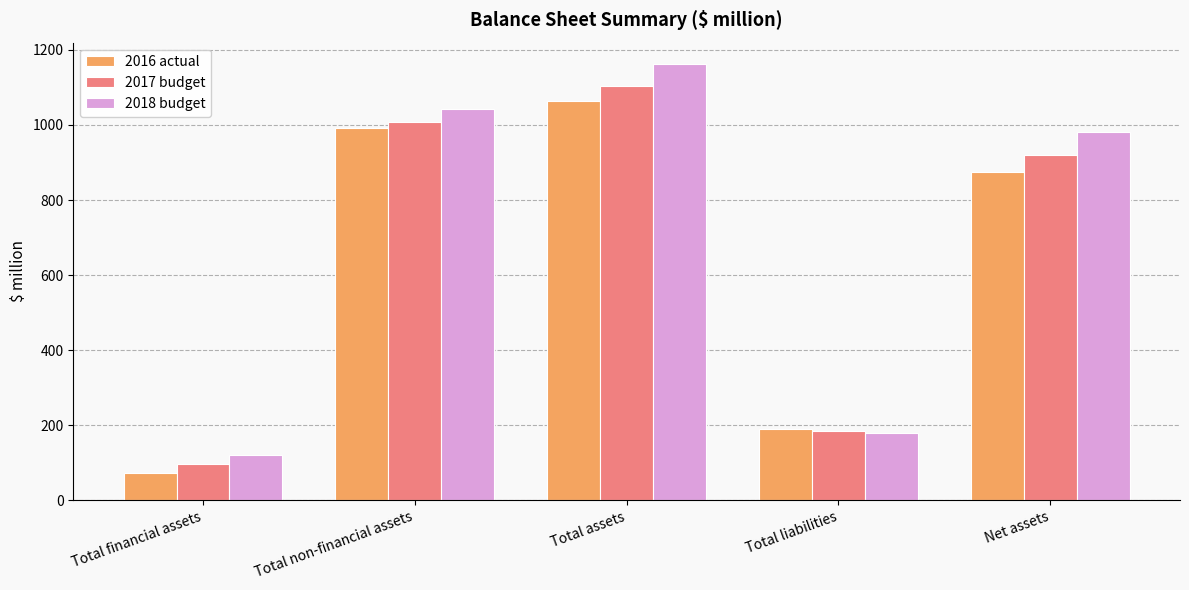

At which category is the sum across all series the highest?

Total assets